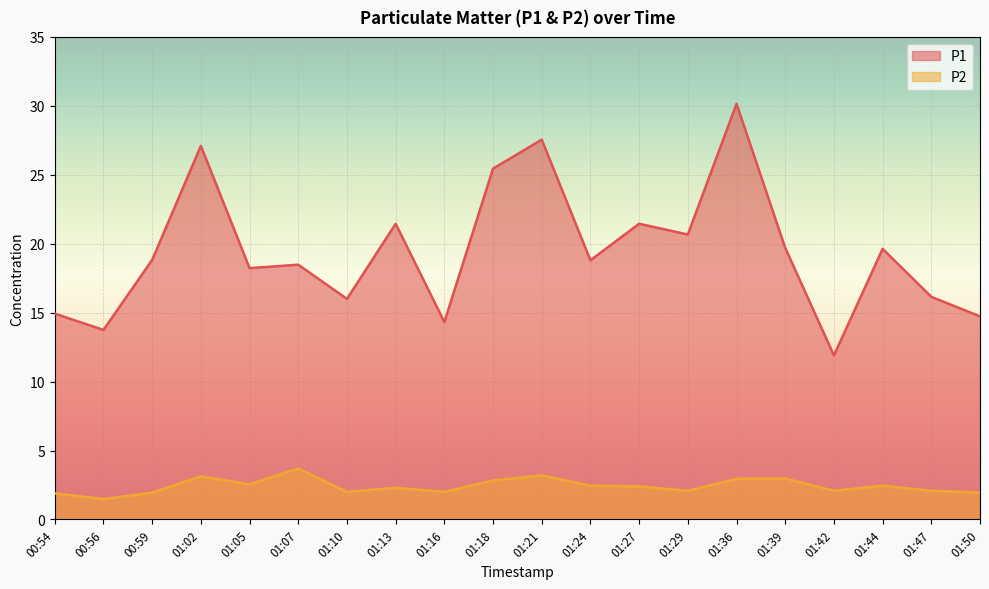

What position from the left is 01:05?

5